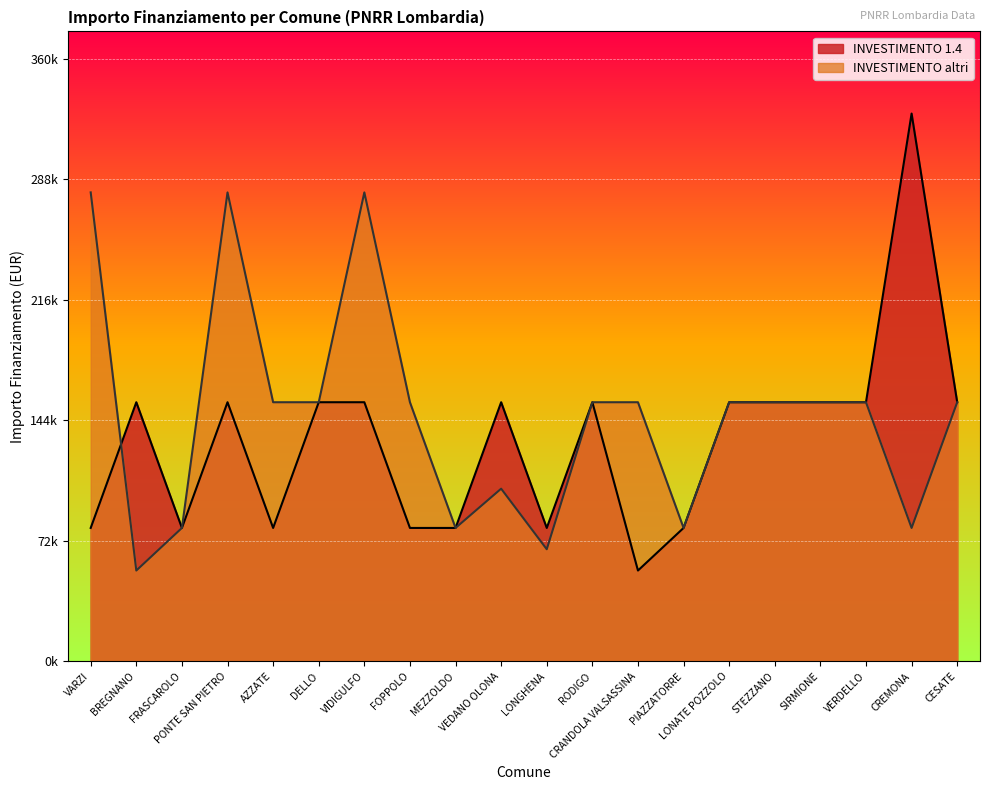

Rank the categories by INVESTIMENTO 1.4 value from highest to lowest.

CREMONA, BREGNANO, PONTE SAN PIETRO, DELLO, VIDIGULFO, VEDANO OLONA, RODIGO, LONATE POZZOLO, STEZZANO, SIRMIONE, VERDELLO, CESATE, VARZI, FRASCAROLO, AZZATE, FOPPOLO, MEZZOLDO, LONGHENA, PIAZZATORRE, CRANDOLA VALSASSINA